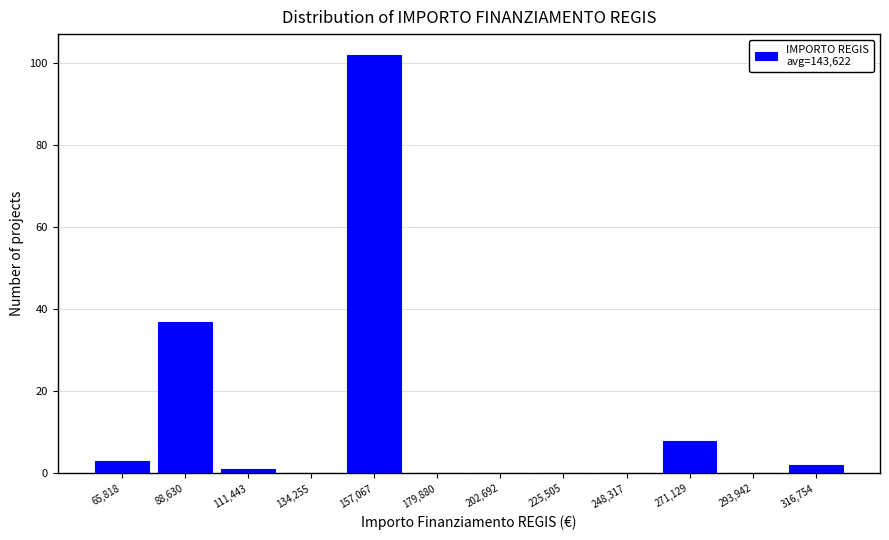

Over which range of the x-axis is the bar tallest?

145000 to 170000